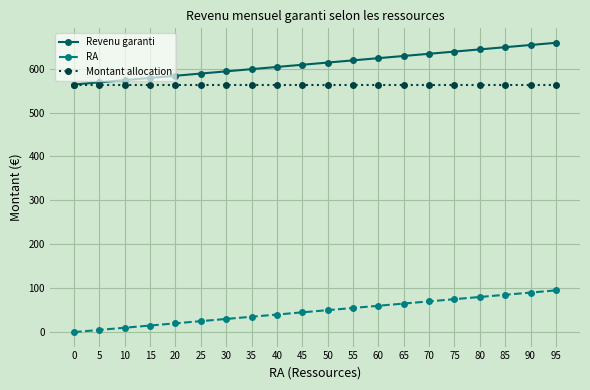

True or false: Revenu garanti and RA intersect in this chart.

False